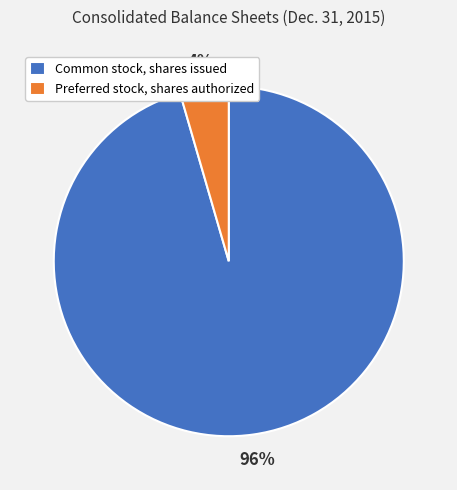

Does Common stock, shares issued account for over 50% of the chart?

Yes